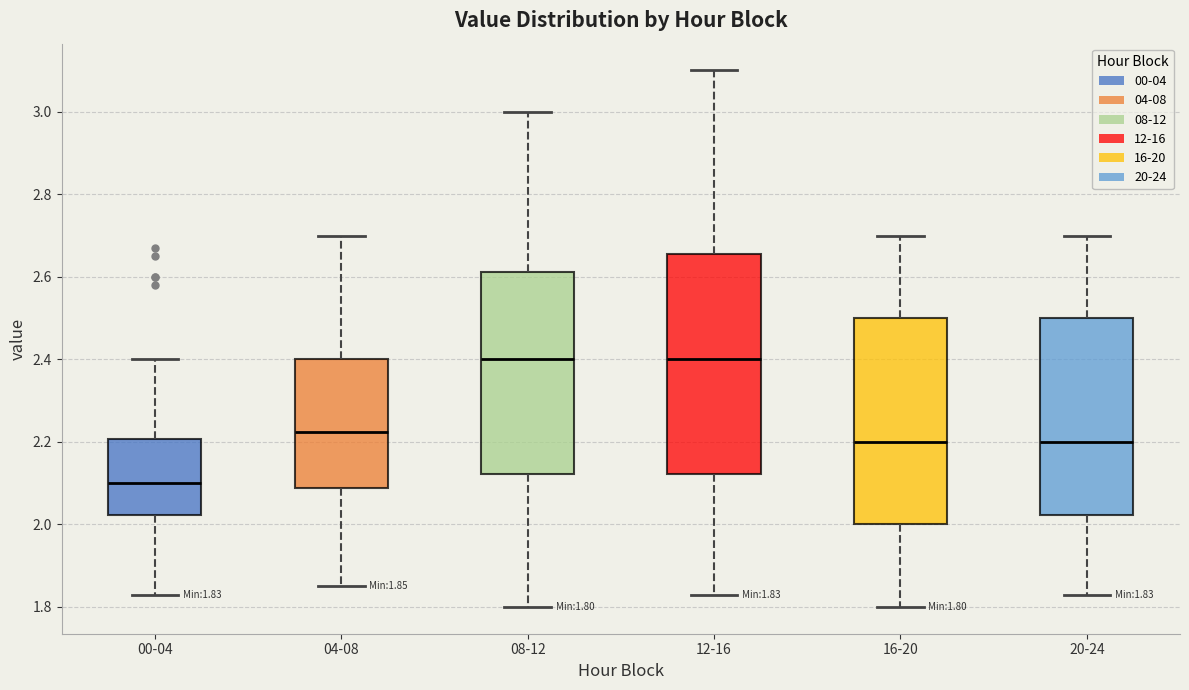

Which box is the tallest, from its lower edge to its upper edge?

12-16